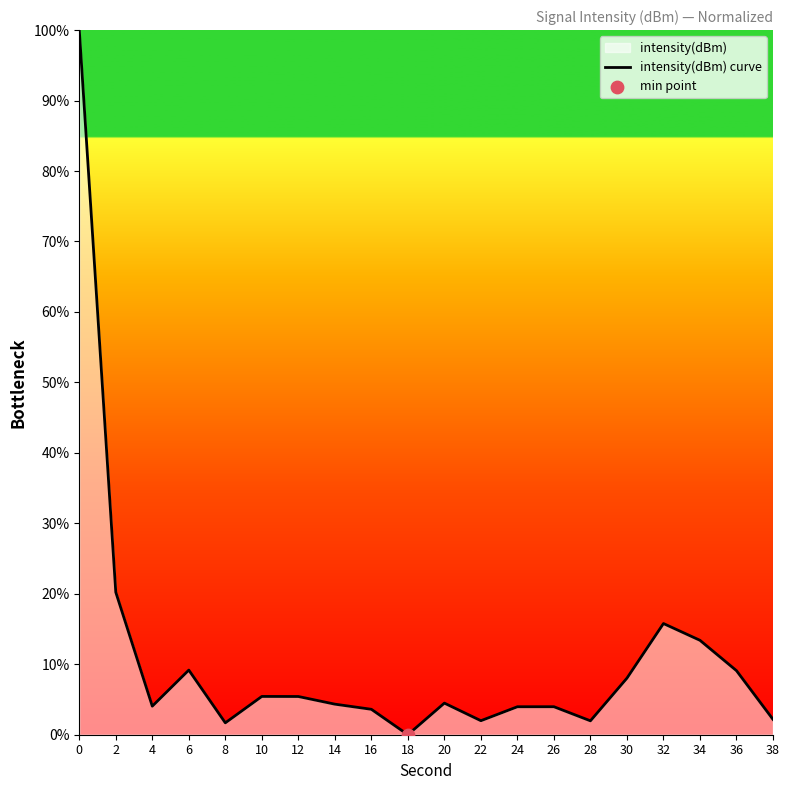

What is the ratio of the value at 22 to the value at 10?

0.4